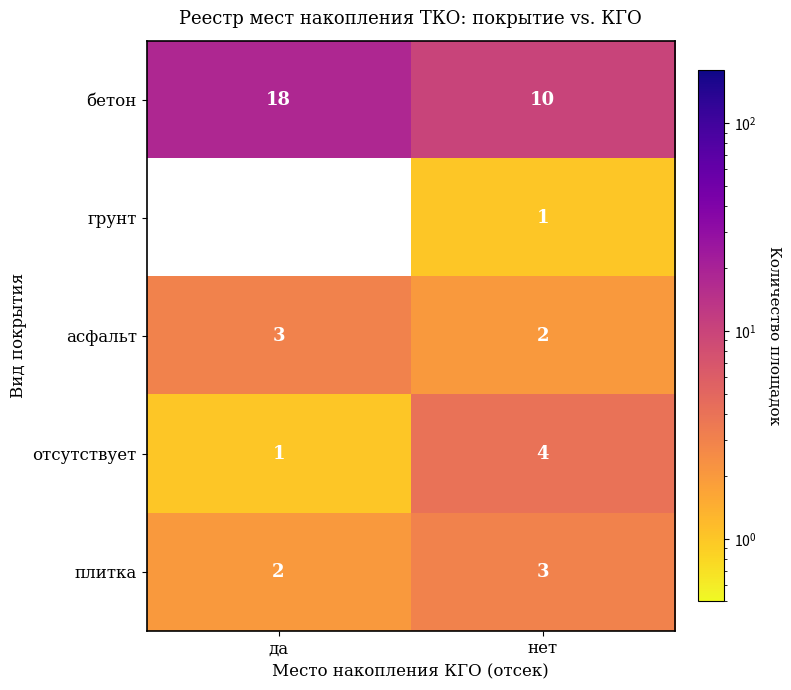

At which label does плитка reach its peak?

нет